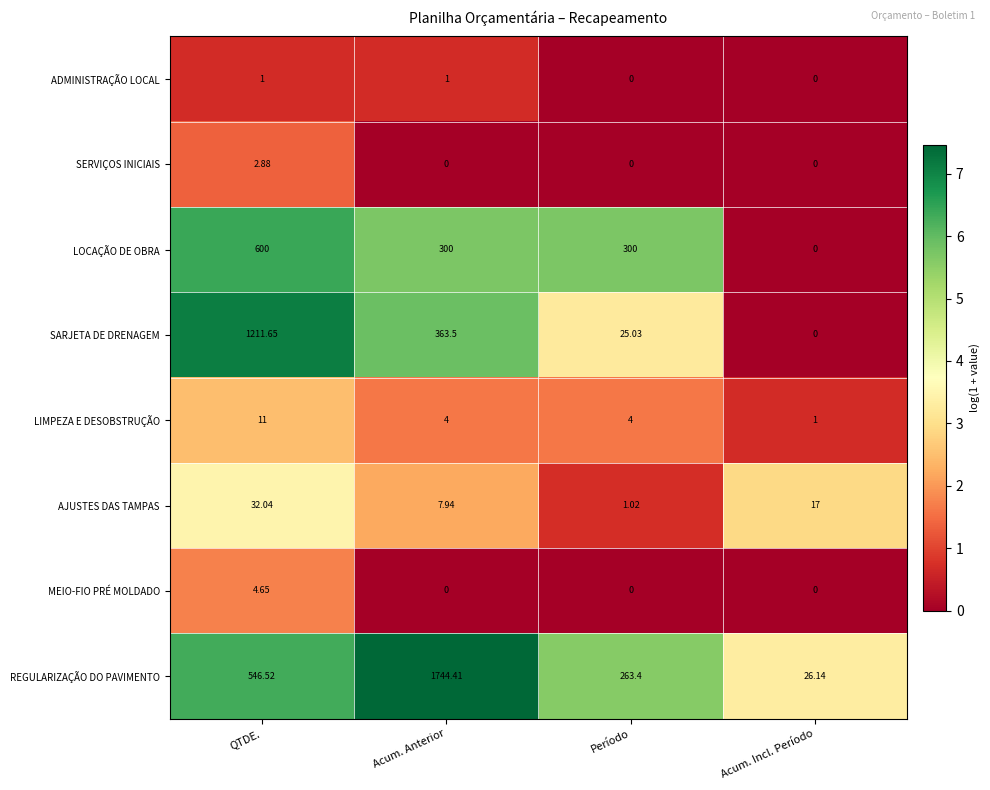

Which series has the widest spread of values?

REGULARIZAÇÃO DO PAVIMENTO